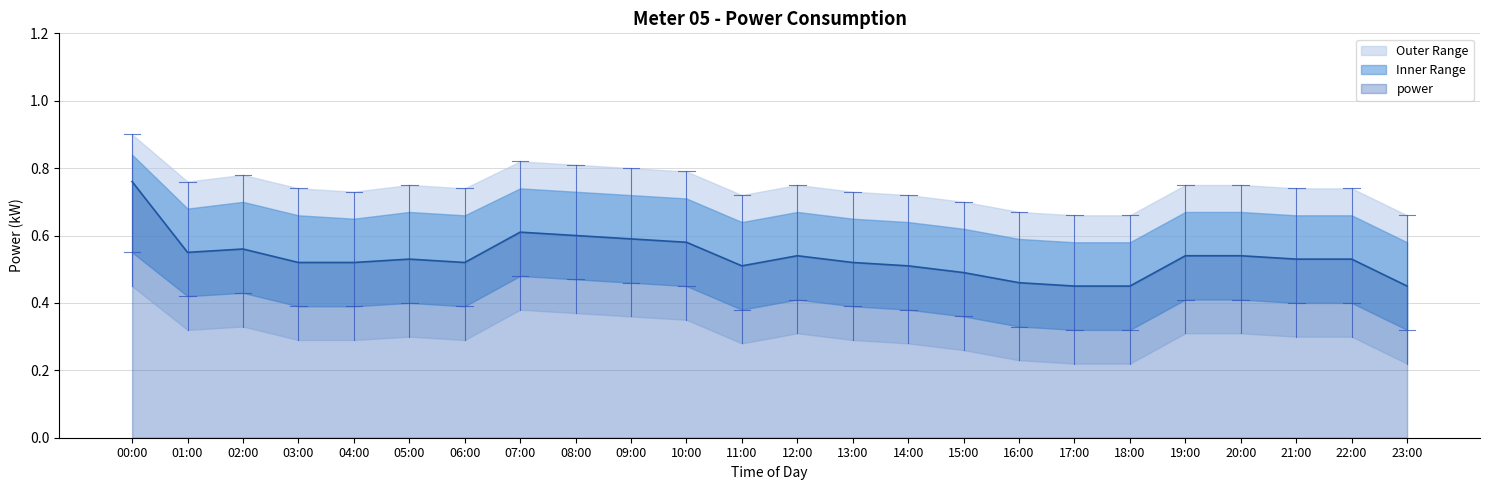

At which category is the sum across all series the highest?

00:00